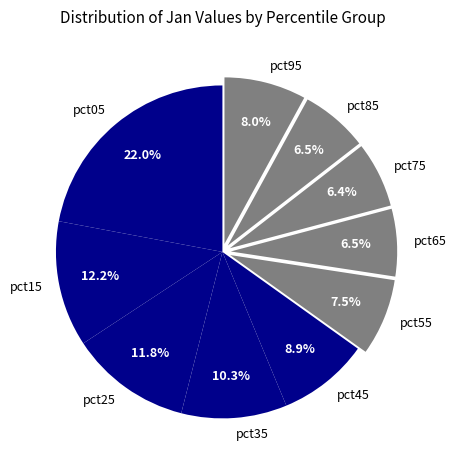

Which category has the biggest portion of the pie?

pct05